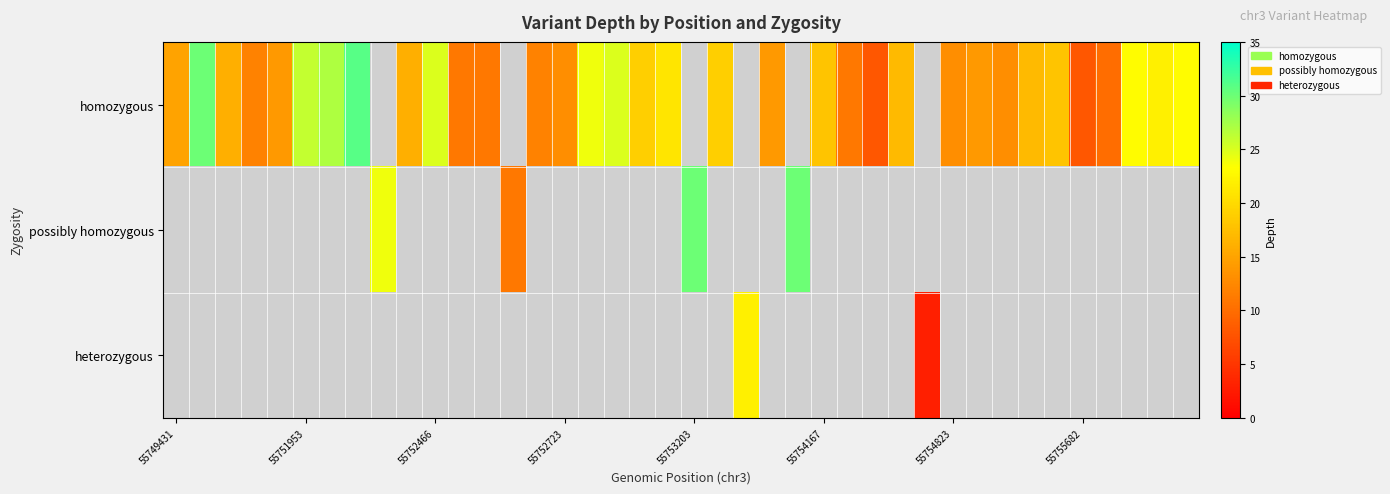

Count the number of categories in the chart.

40